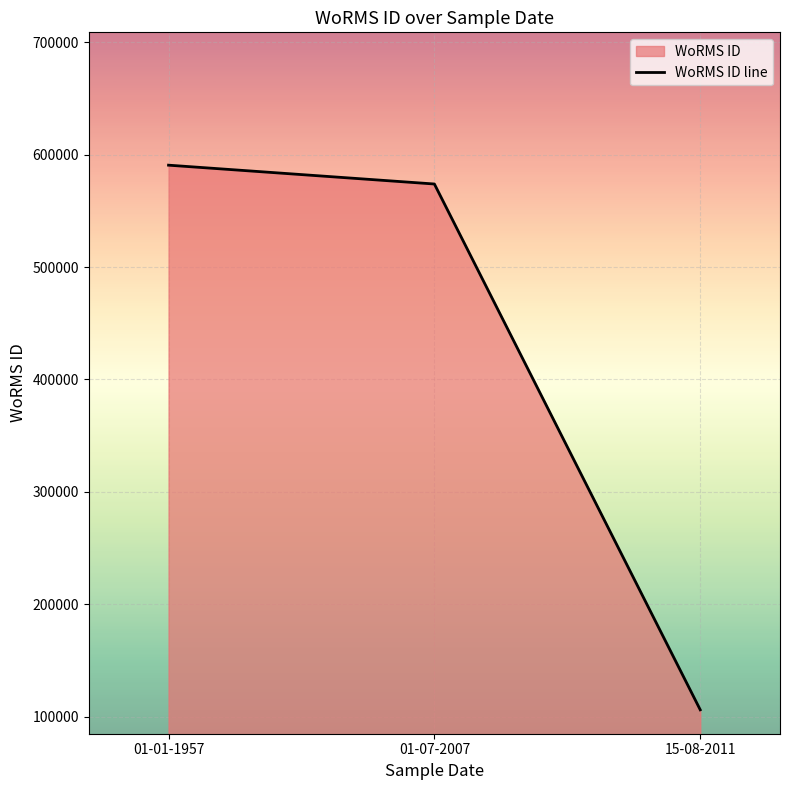

What is the smallest value displayed?

106287